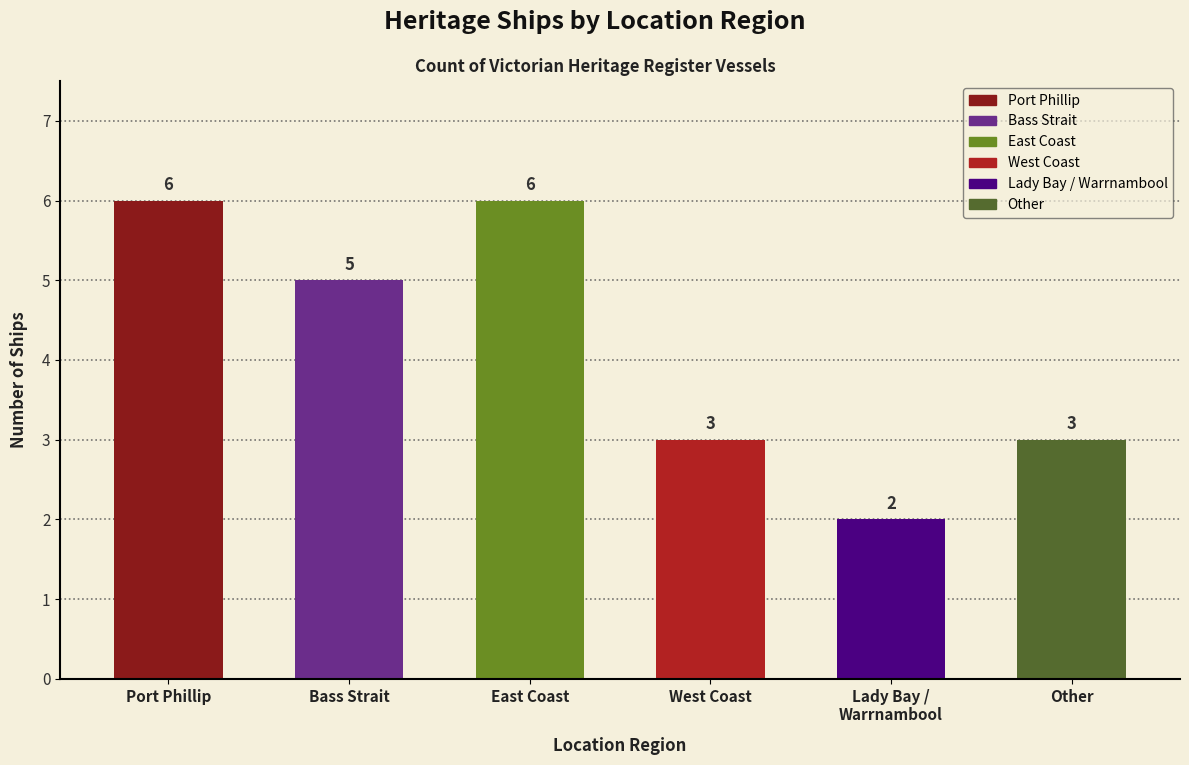

What is the difference between the maximum and second lowest values?

3